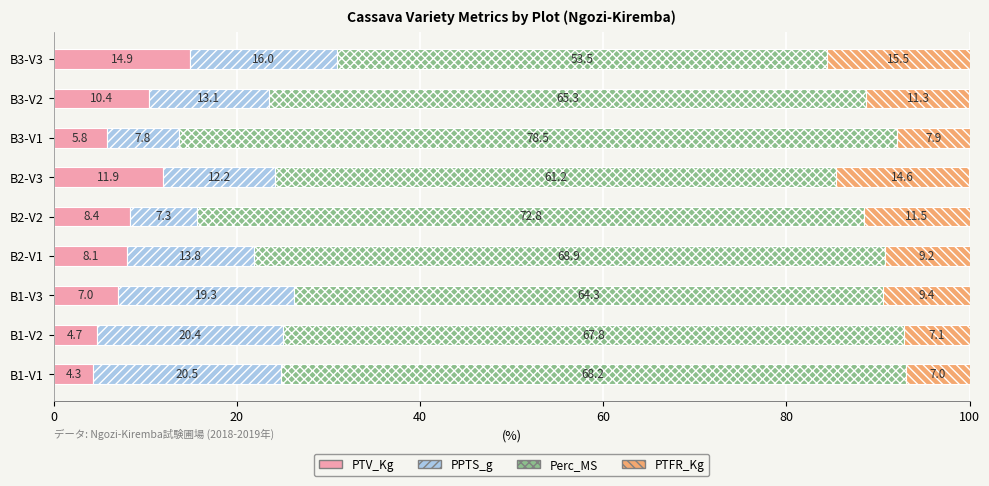

What is the maximum value for PTV_Kg?

14.9